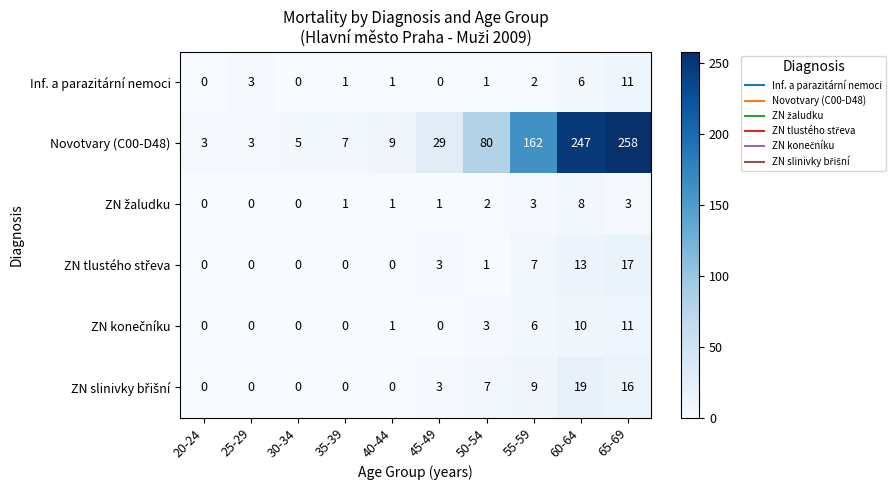

What is the maximum value for Novotvary (C00-D48)?

258